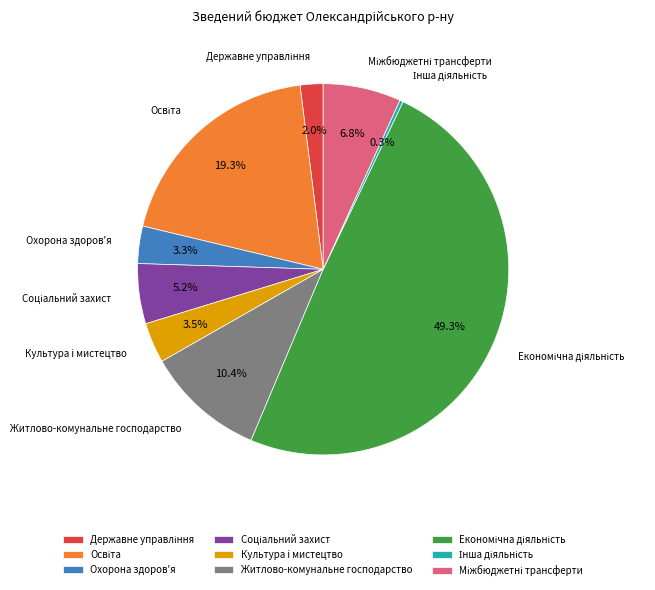

To the nearest percent, what is the combined percentage of Житлово-комунальне господарство and Охорона здоров'я?

14%